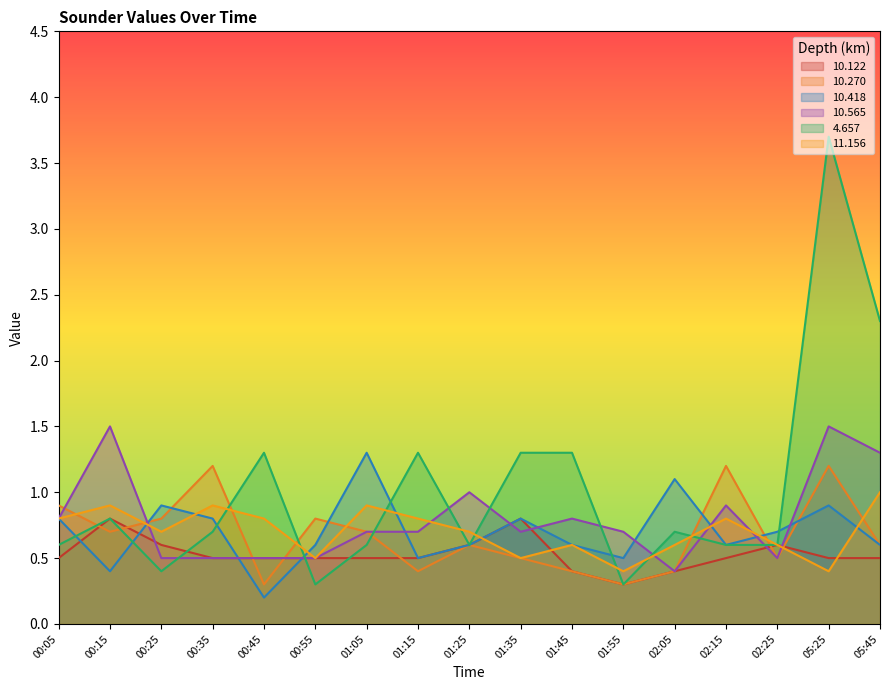

At which category is the sum across all series the highest?

05:25